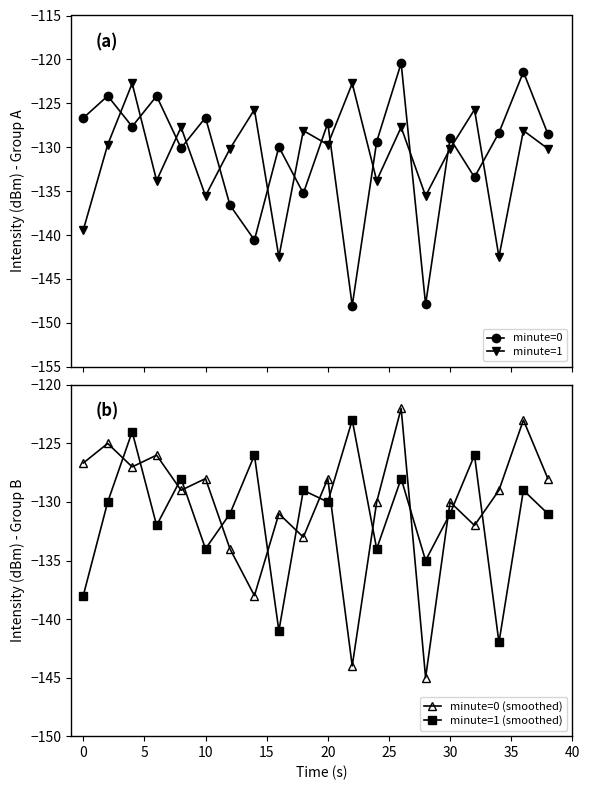

How many interior local peaks does the minute=1 (smoothed) series have?

8